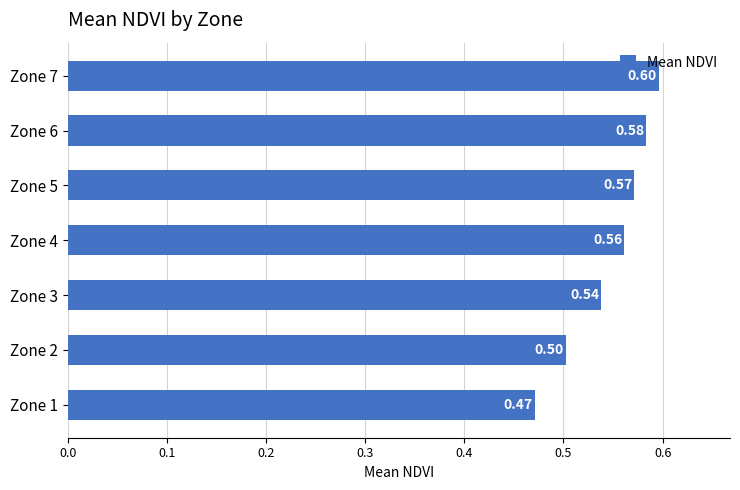

What is the sum of the values at Zone 2 and Zone 7?

1.1